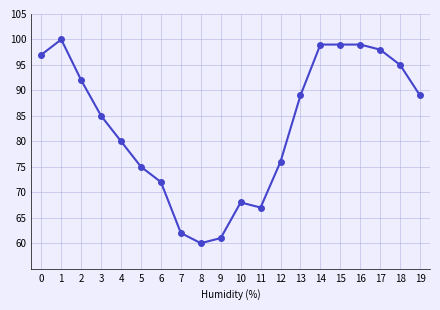

Which has a higher value, 10 or 1?

1